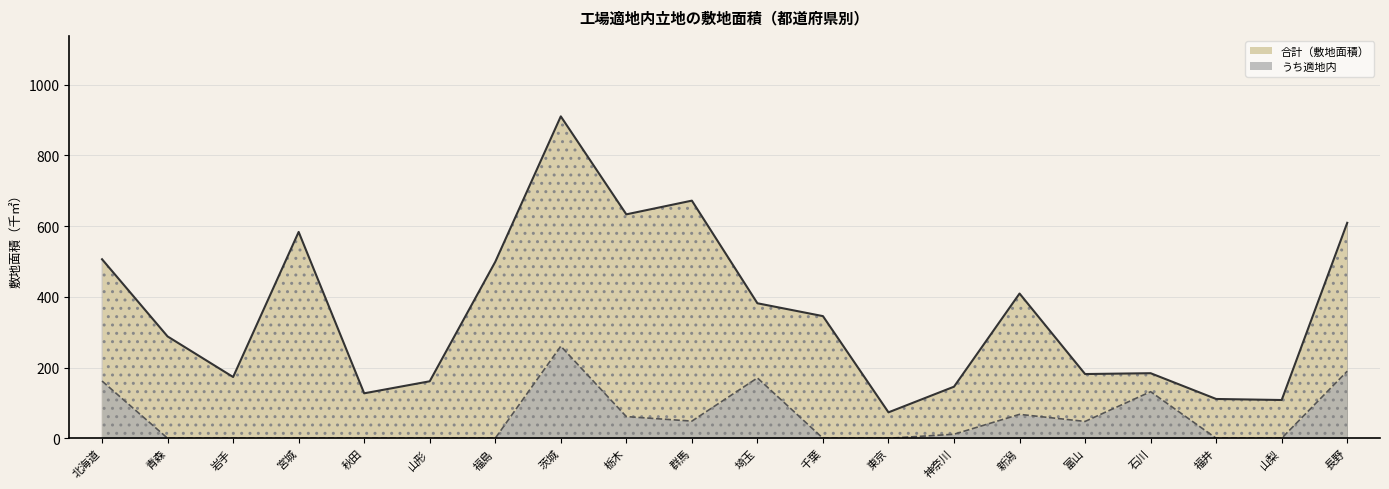

What is the average value of the 合計（敷地面積） series?

355.3